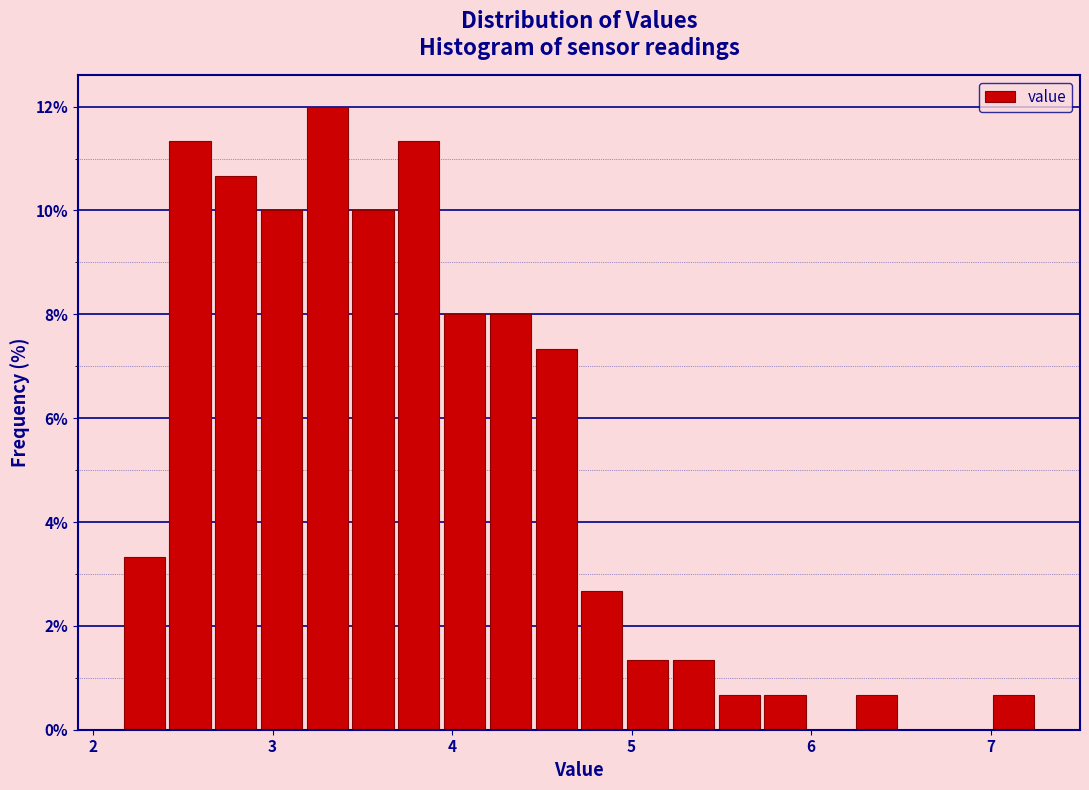

Around what value on the x-axis is the tallest bar? Give the approximate position of its centre, as read against the axis.

3.3